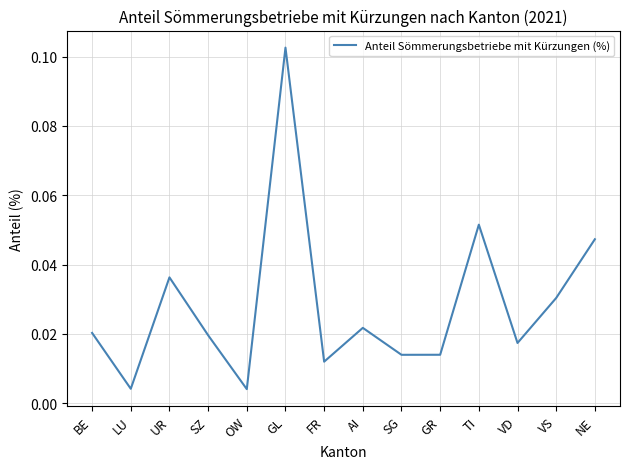

Which category has the highest value across all series?

GL